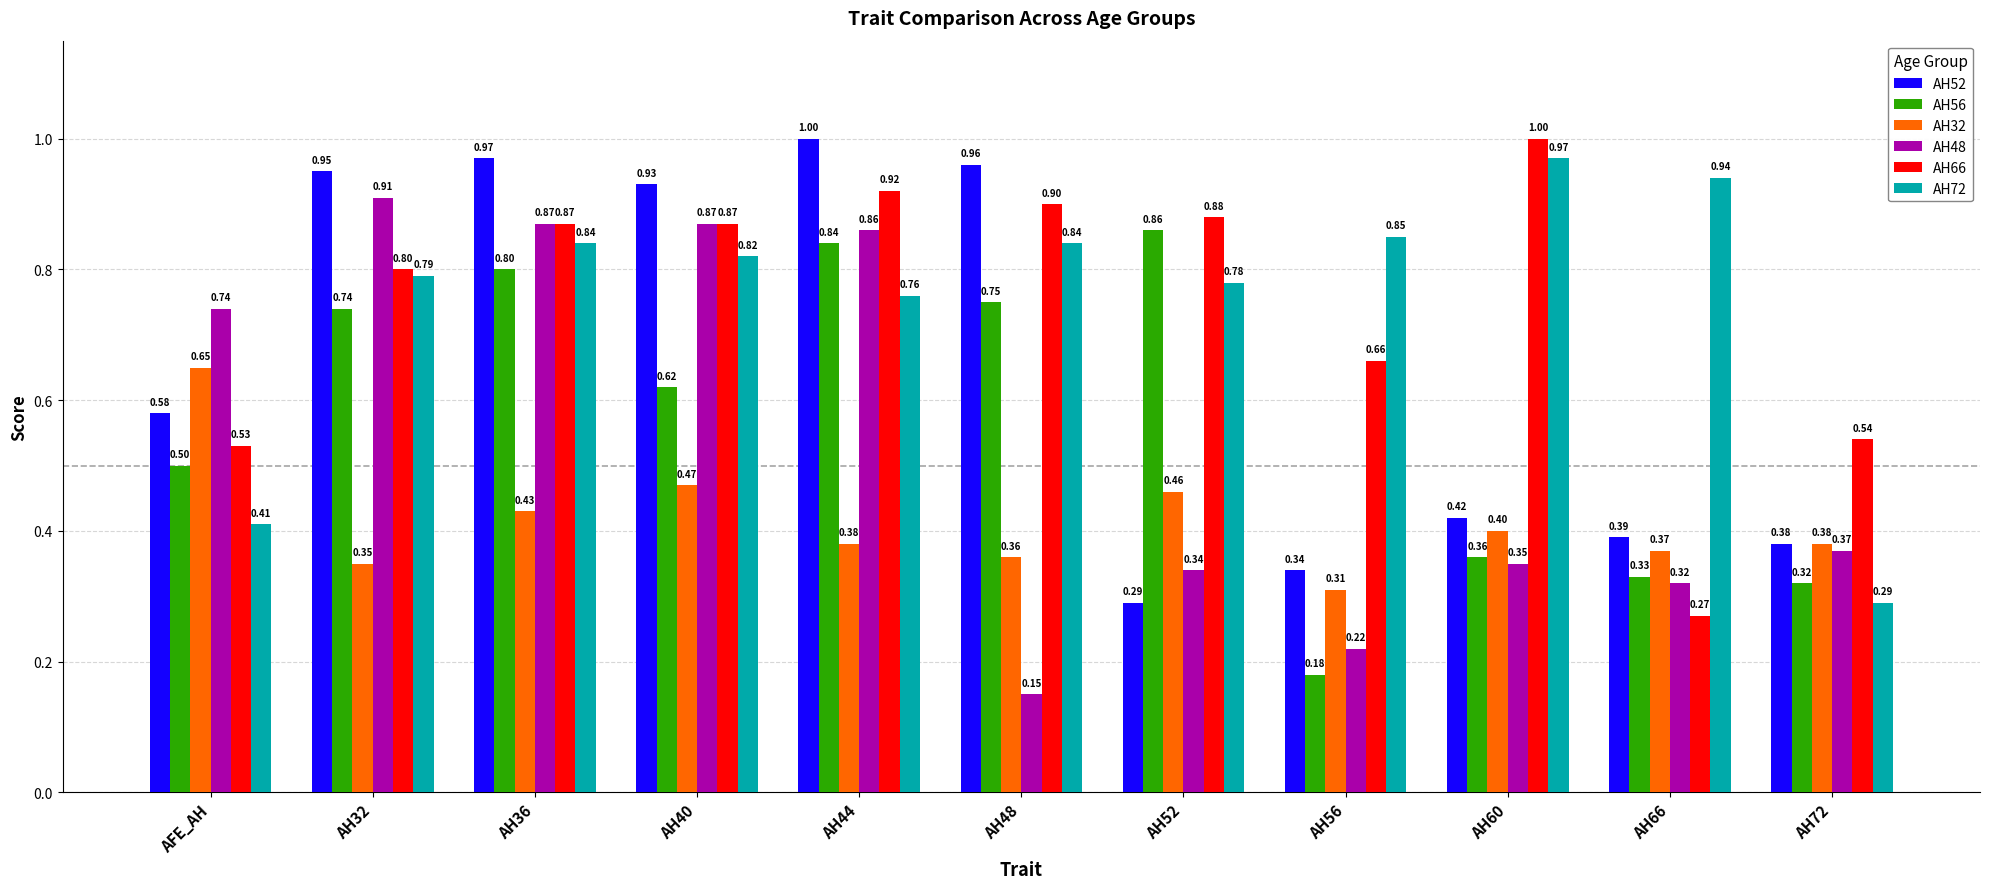

What is the value of the AH66 bar at the 4th from the left?

0.9